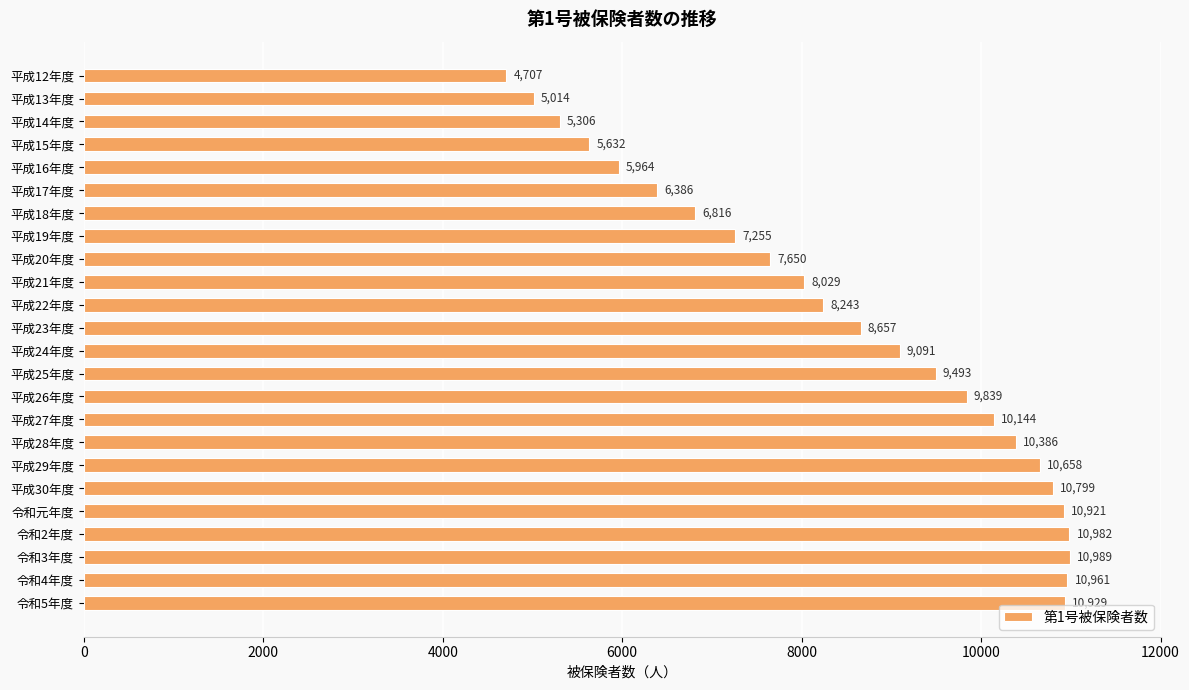

True or false: the data shows 4353 at 平成20年度.

False